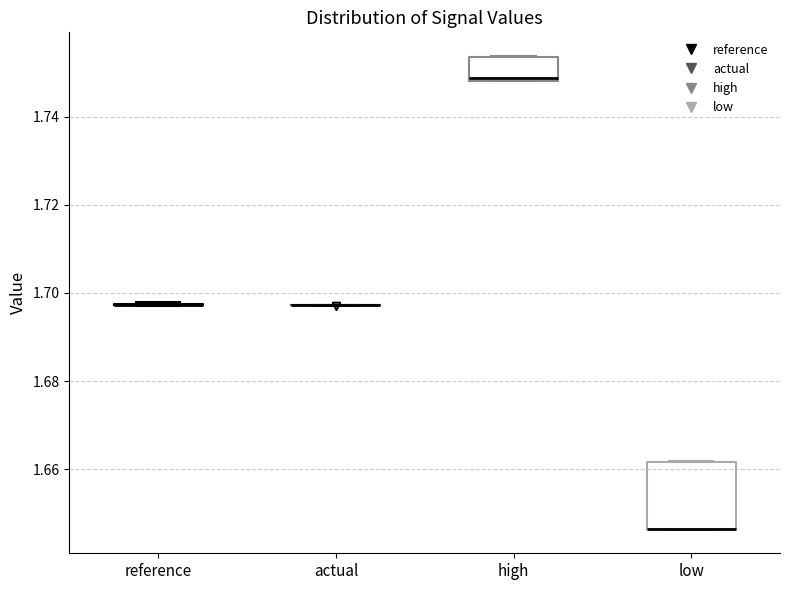

Reading left to right, transcribe this box plot: for each box, give where its median line is, the range the box spans, and where its two whiskers end, as read against the y-axis. The values are not printed on the chart, so give them approximately, as read against the axis.

reference: box collapsed to a line at 1.698, whiskers 1.698 to 1.698
actual: box collapsed to a line at 1.698, whiskers 1.698 to 1.698
high: median 1.748, box 1.748 to 1.754, whiskers 1.748 to 1.754
low: median 1.646 (drawn on the box's lower edge), box 1.646 to 1.662, whiskers 1.646 to 1.662